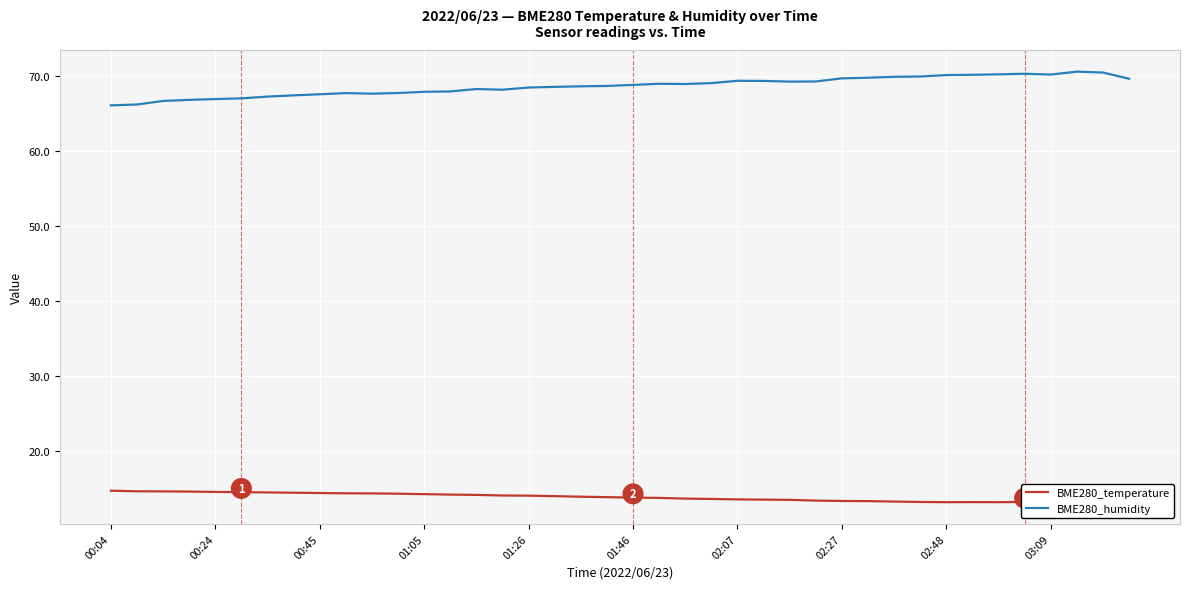

True or false: BME280_humidity and BME280_temperature intersect in this chart.

False